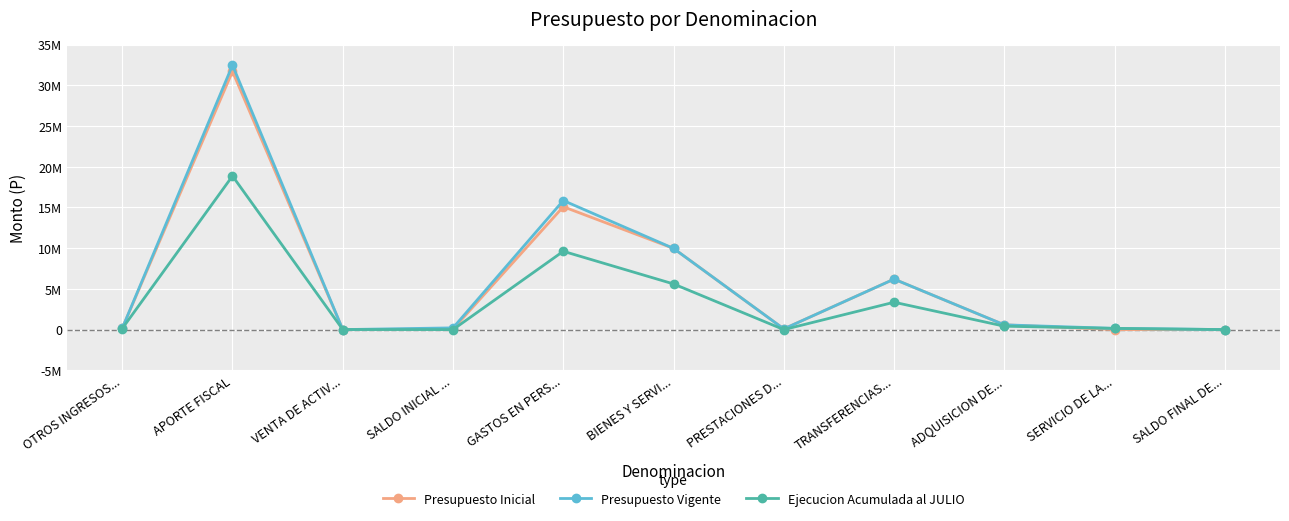

Is this an area chart (filled region under the line)?

No